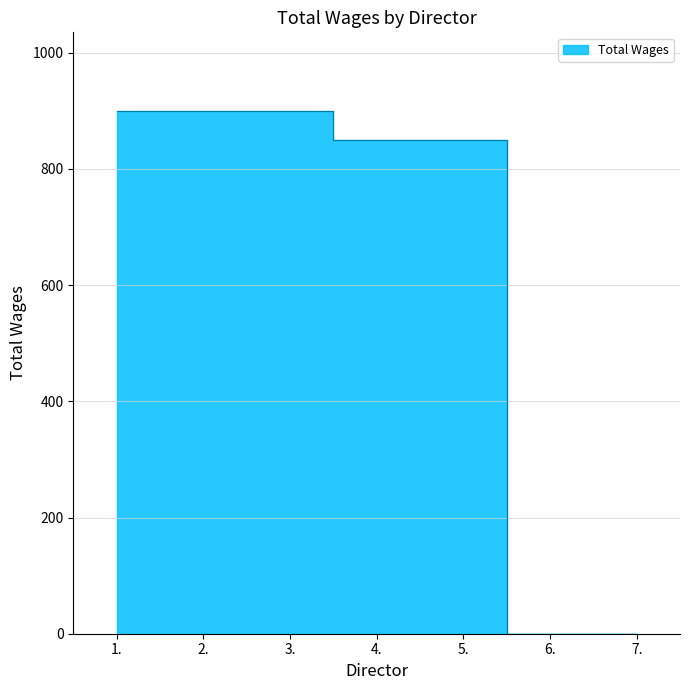

Reading left to right, what are all the values shown in this chart?

900	900	900	850	850	0	0